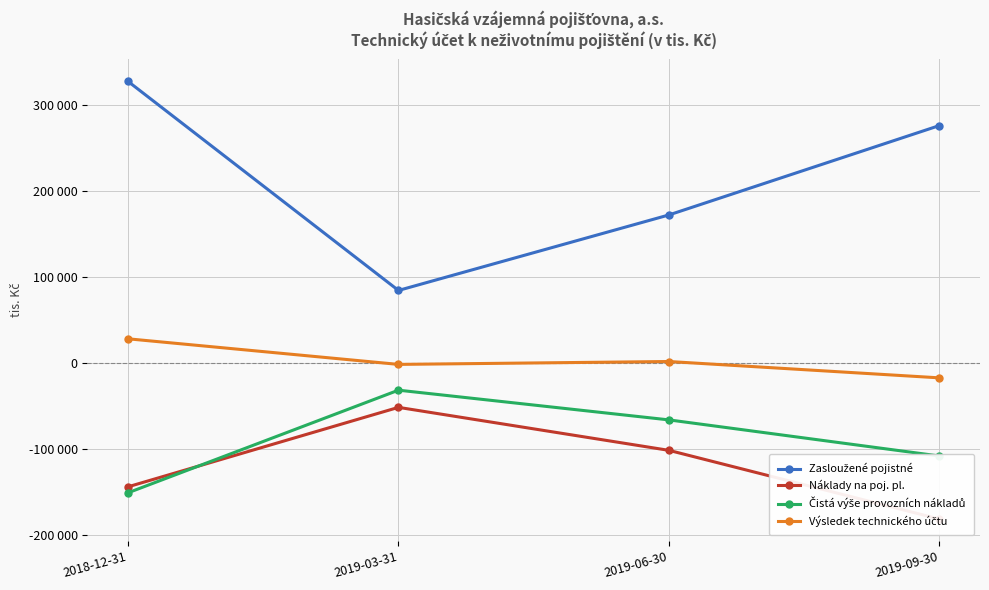

List the series in order of their peak value, lowest first.

Náklady na poj. pl., Čistá výše provozních nákladů, Výsledek technického účtu, Zasloužené pojistné